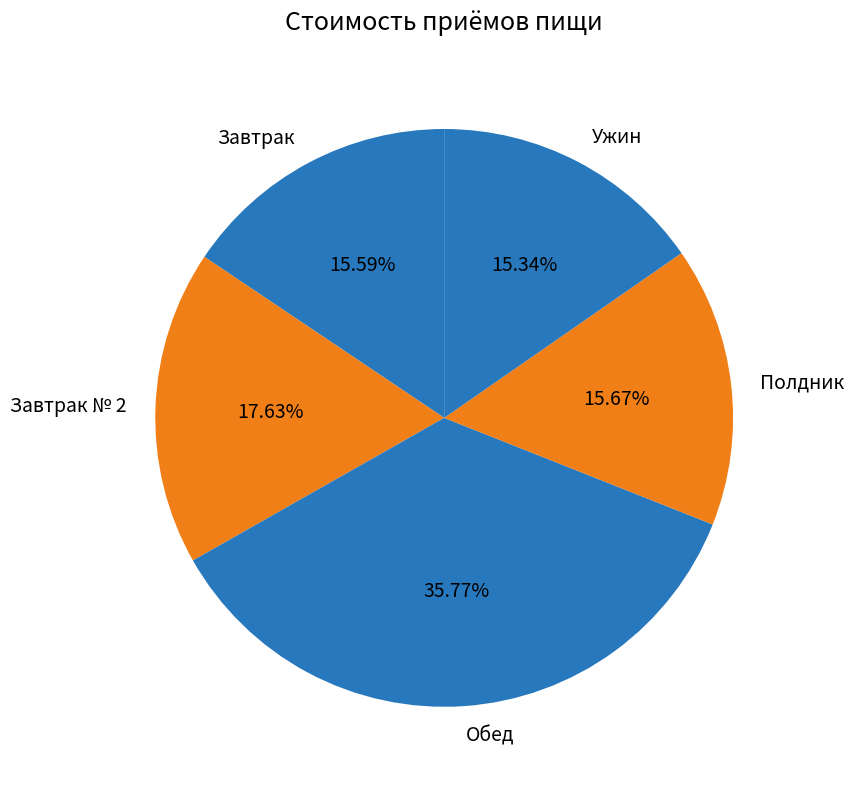

Between Завтрак and Завтрак № 2, which is larger?

Завтрак № 2